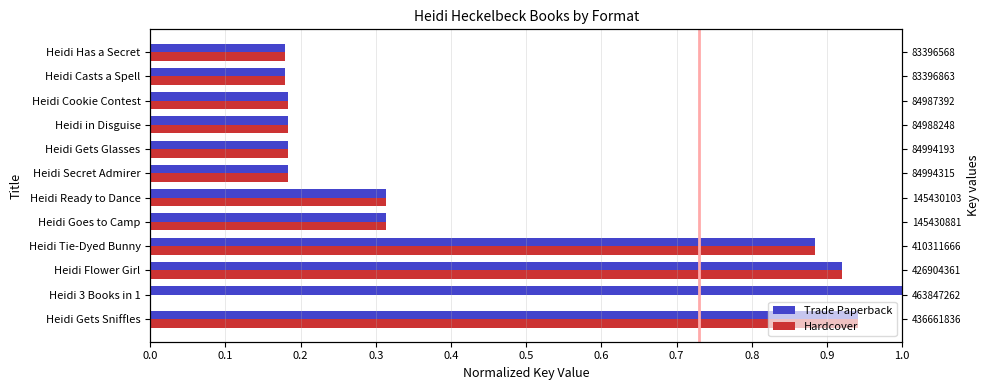

Reading left to right, extract all data points from this chart.

Trade Paperback: 0.9	1.0	0.9	0.9	0.3	0.3	0.2	0.2	0.2	0.2	0.2	0.2
Hardcover: 0.9	0.0	0.9	0.9	0.3	0.3	0.2	0.2	0.2	0.2	0.2	0.2